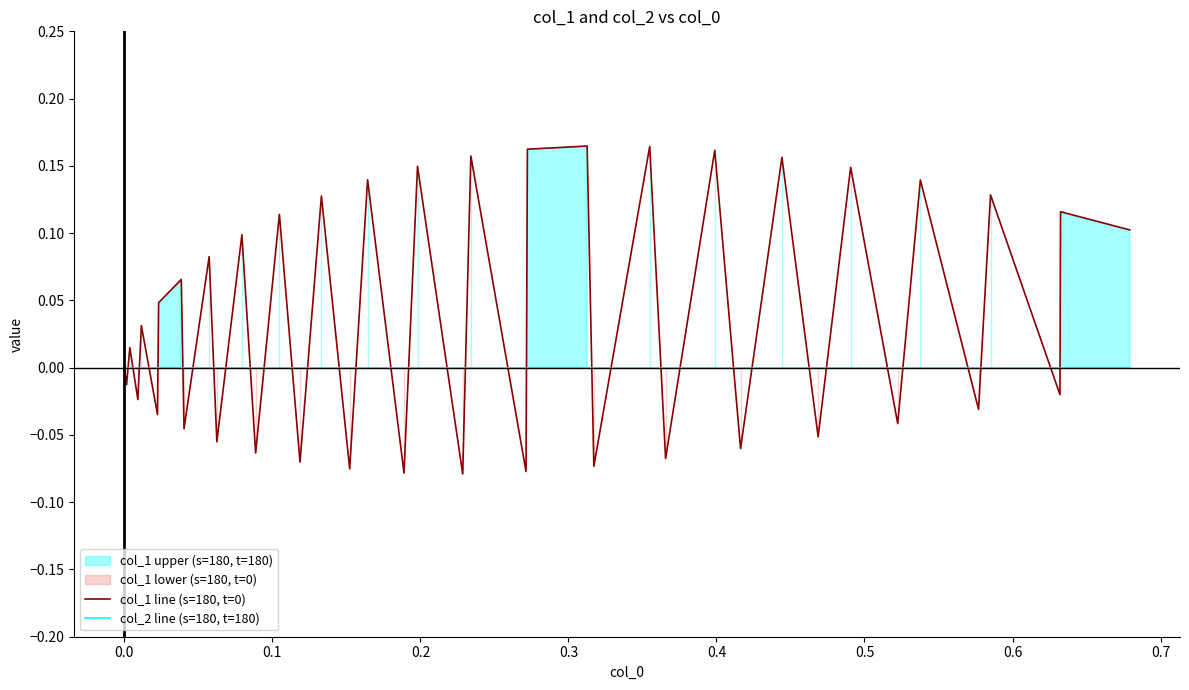

Where do col_2 line (s=180, t=180) and col_1 line (s=180, t=0) first cross each other?

0.0 and 0.1